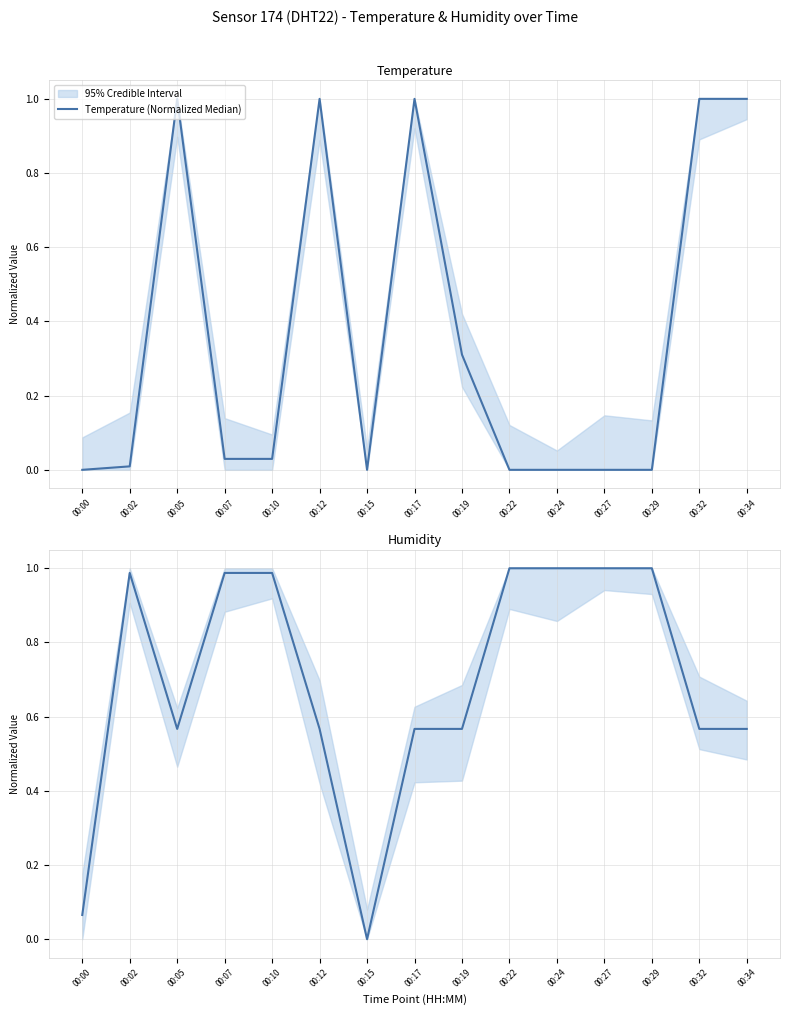

After their last crossing, which series has the higher values: Temperature (Normalized Median) or Humidity (Normalized Median)?

Temperature (Normalized Median)